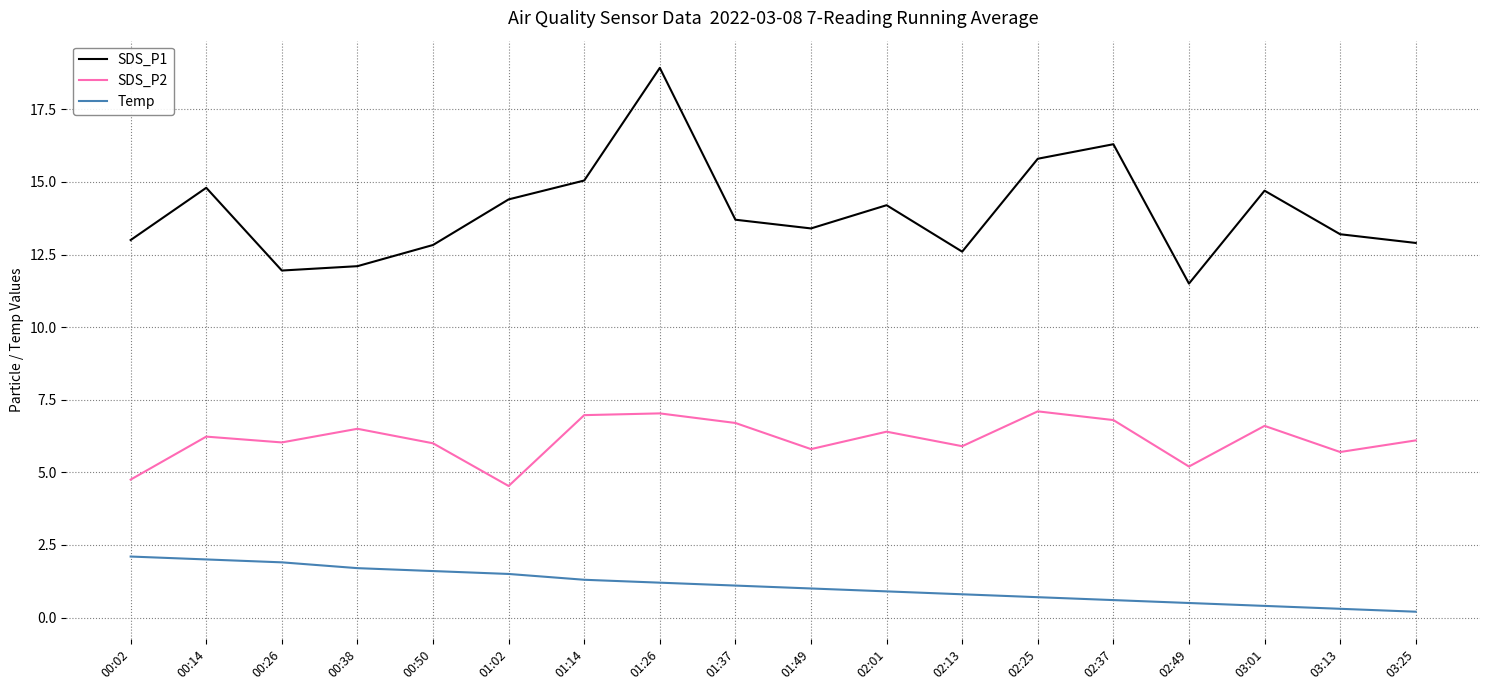

Which series has the largest total across all categories?

SDS_P1